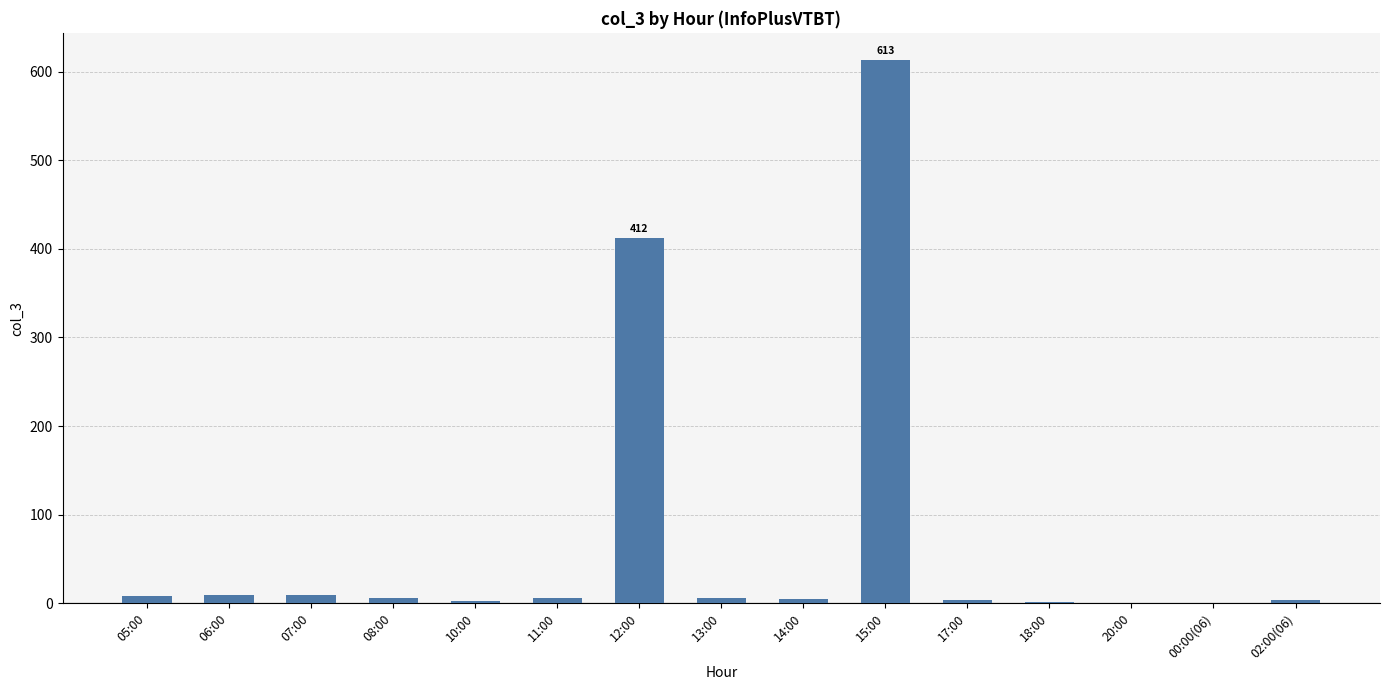

Are the bars grouped side by side (vs. stacked)?

No